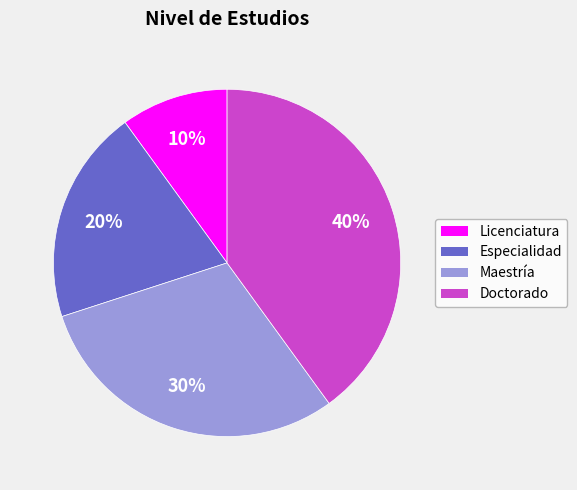

Does any single category account for the majority?

No